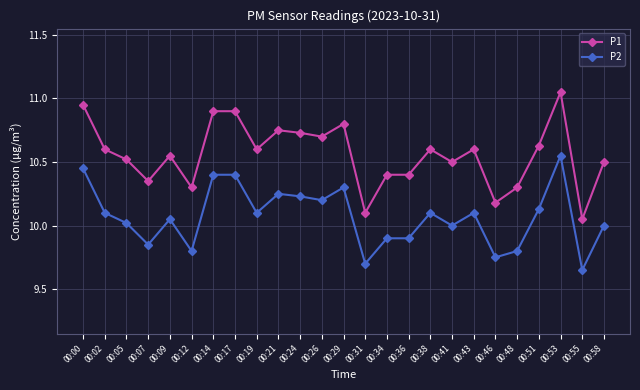

Is it true that P2 equals 10.0 at 00:58?

True